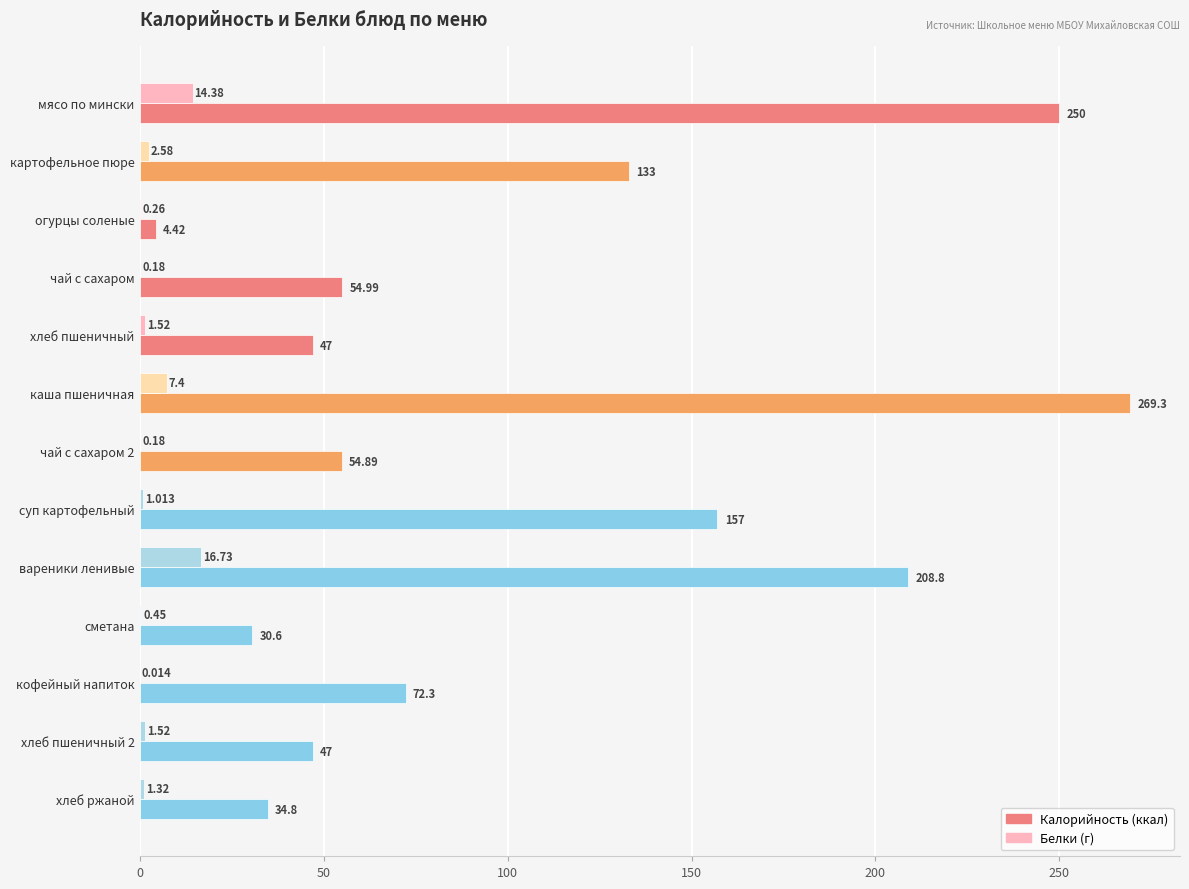

At which category is the sum across all series the highest?

каша пшеничная